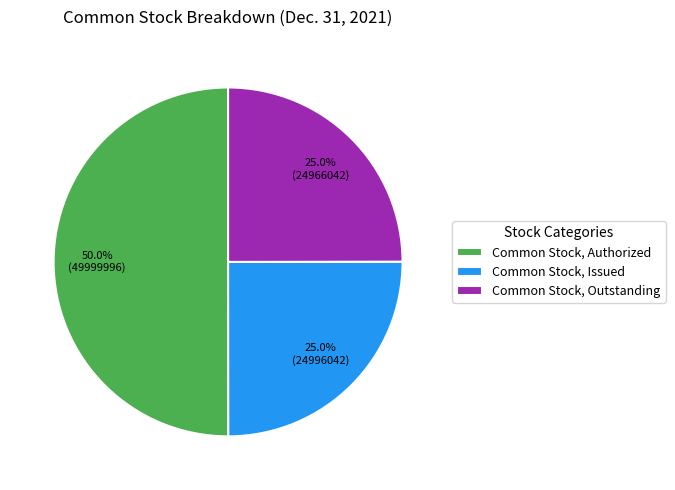

Do Common Stock, Issued and Common Stock, Authorized together represent more than half of the pie?

Yes